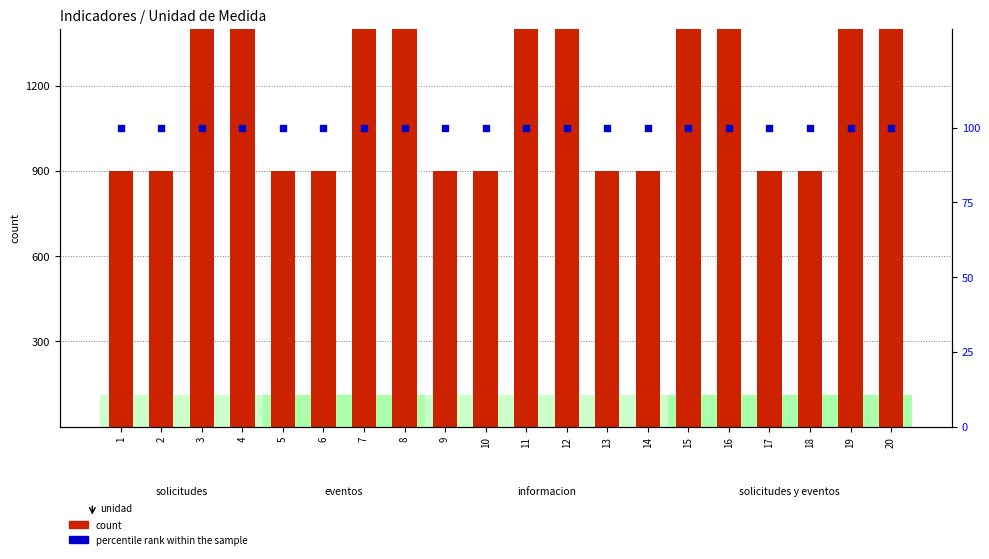

Which series reaches the minimum Y coordinate?

percentile rank within the sample